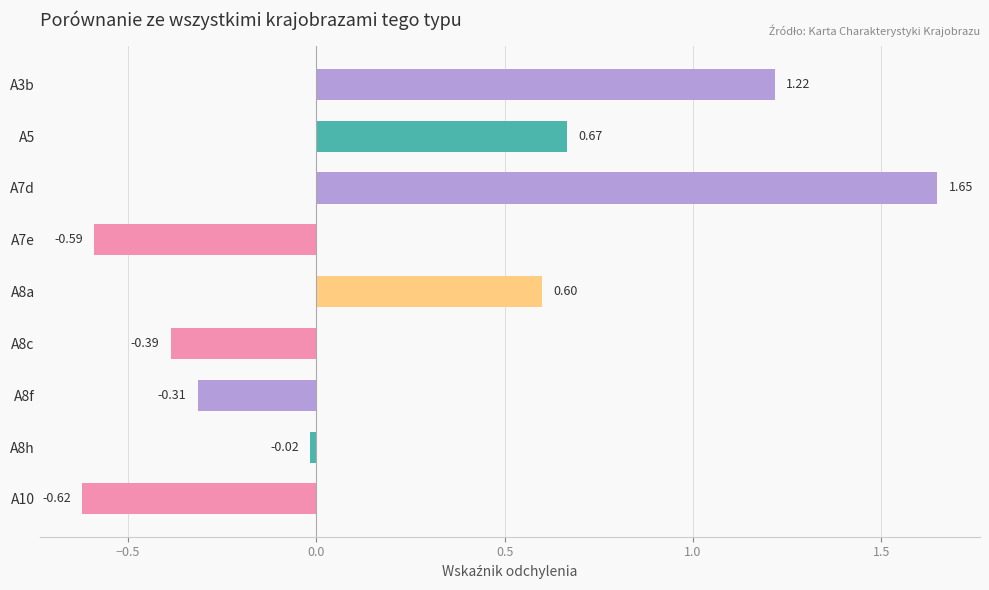

Which has a higher value, A8h or A5?

A5